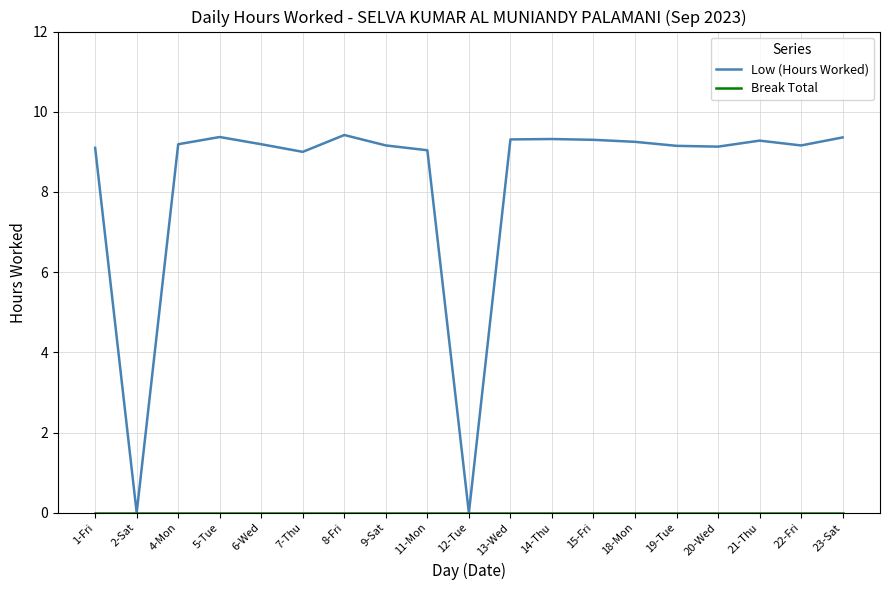

What is the difference between the Low (Hours Worked) values at 2-Sat and 8-Fri?

9.4